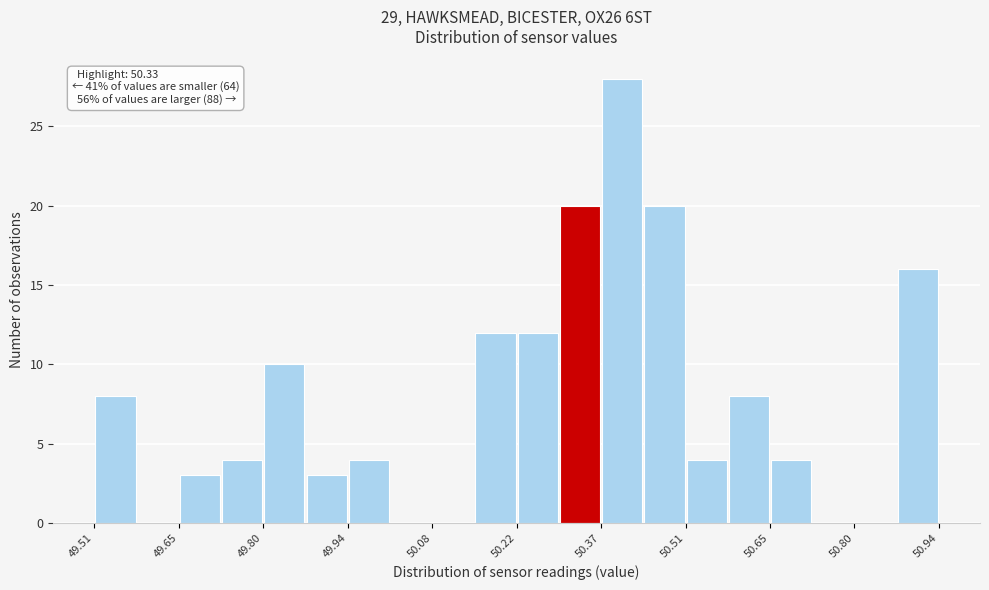

Around what value on the x-axis is the tallest bar? Give the approximate position of its centre, as read against the axis.

50.40